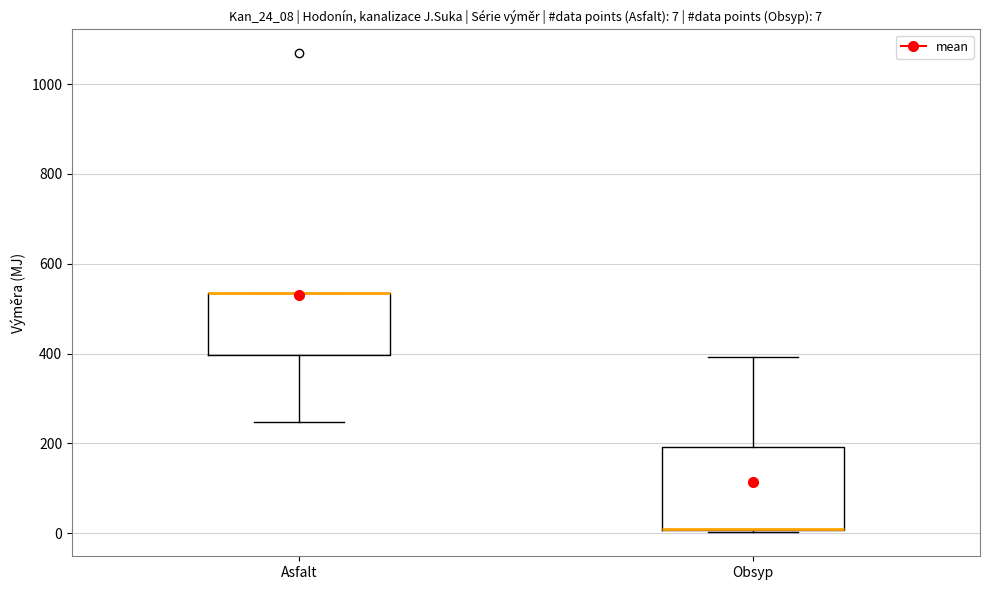

Which box is the tallest, from its lower edge to its upper edge?

Obsyp